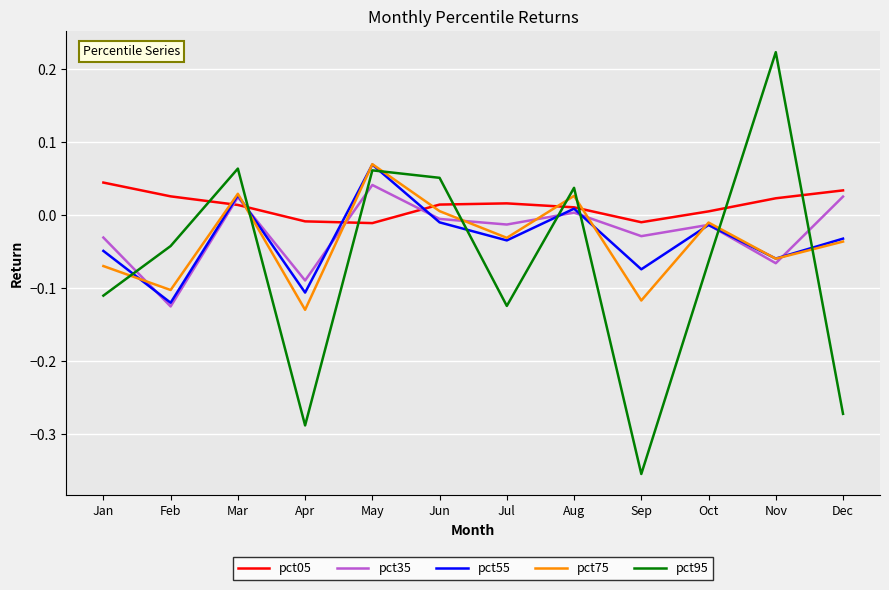

How many values in pct05 are above zero?

9